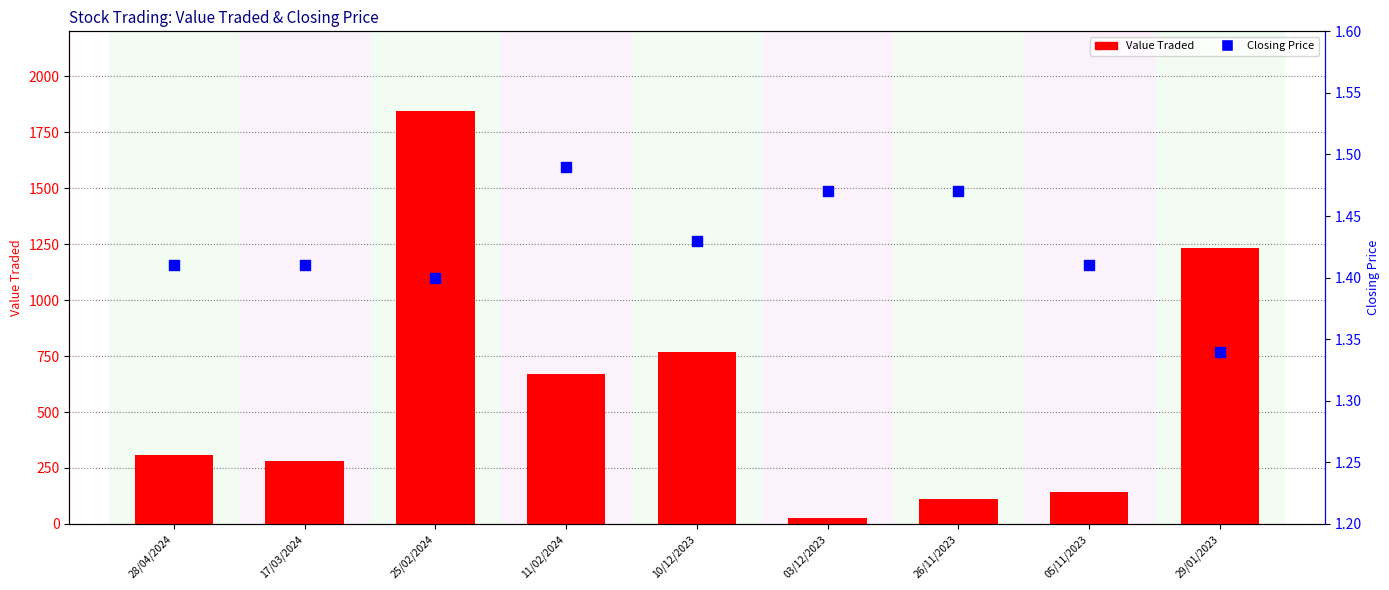

What are all the series names shown in the legend?

Value Traded, Closing Price